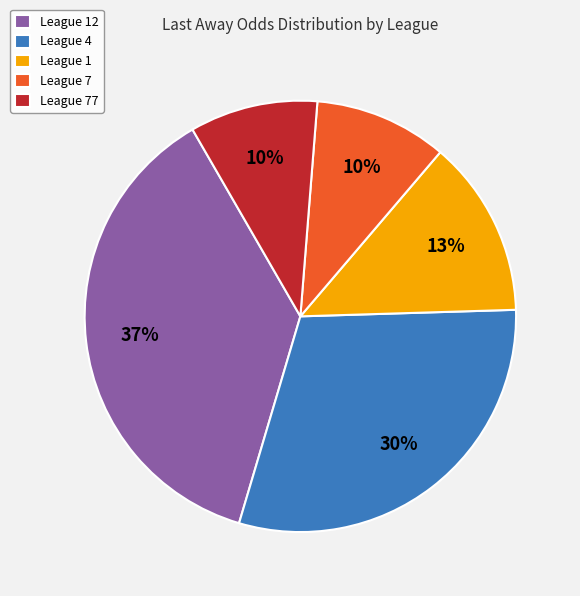

How many segments does this pie chart have?

5